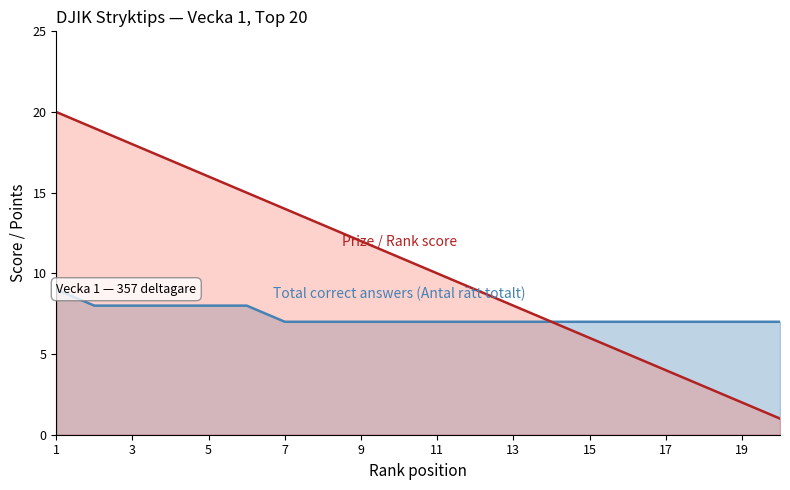

What is the maximum value shown in the chart?

20